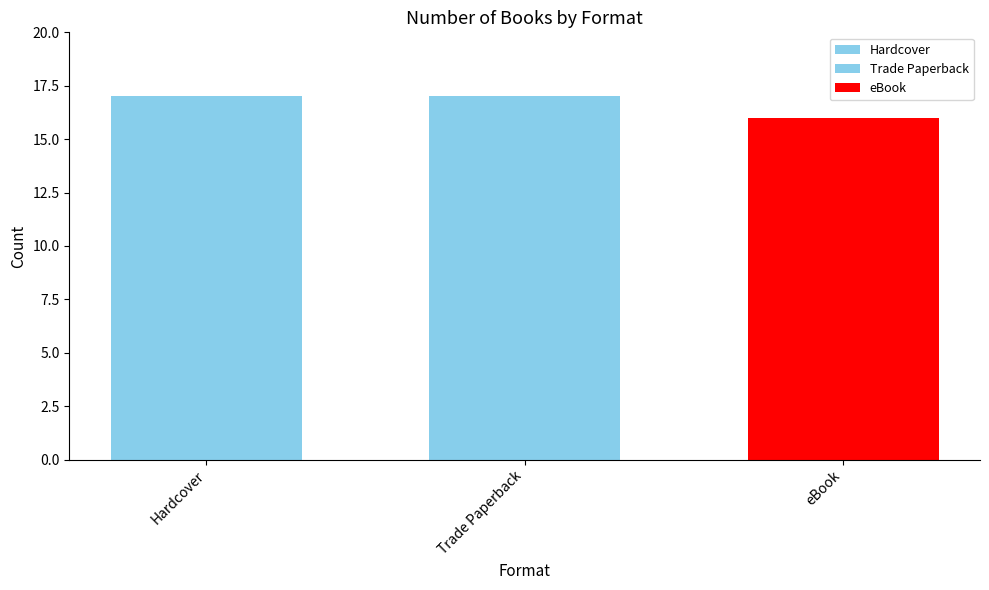

What is the greatest value displayed?

17